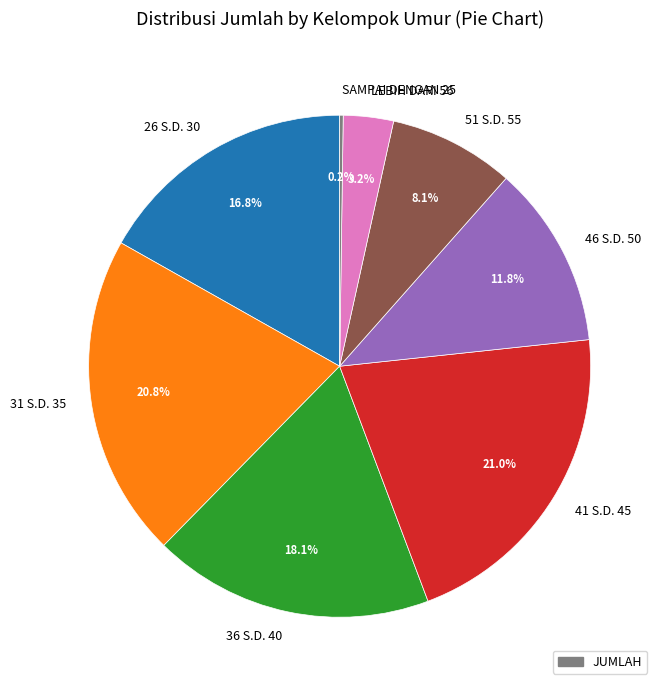

To the nearest percent, what portion does 51 S.D. 55 represent?

8%